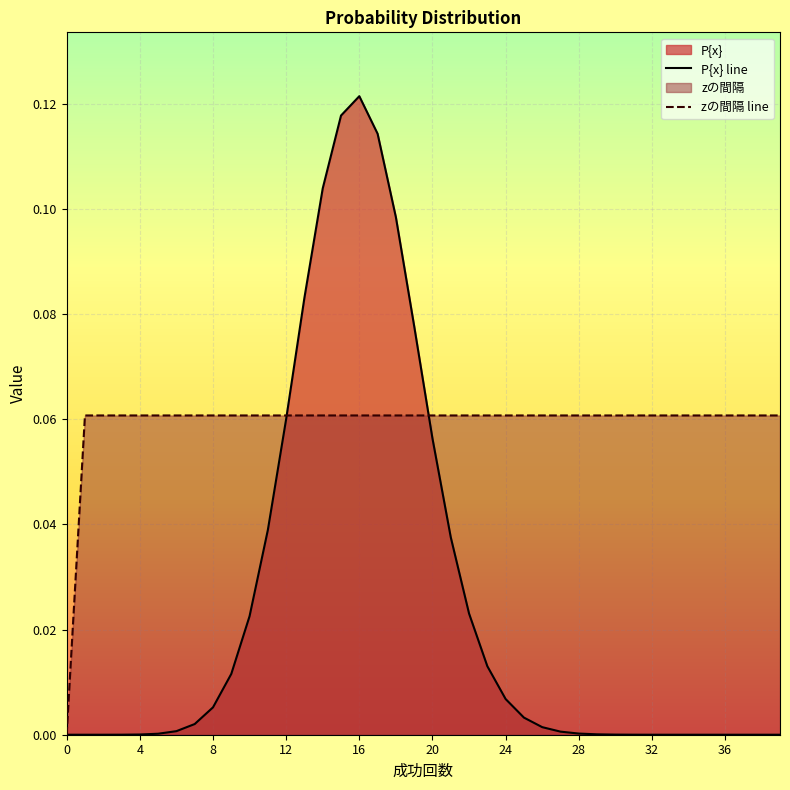

Which series has the largest total across all categories?

zの間隔 line